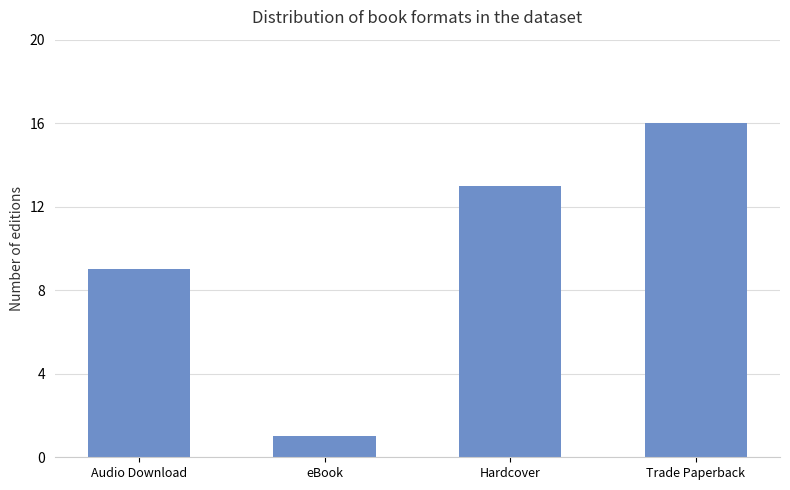

What is the sum of all values?

39